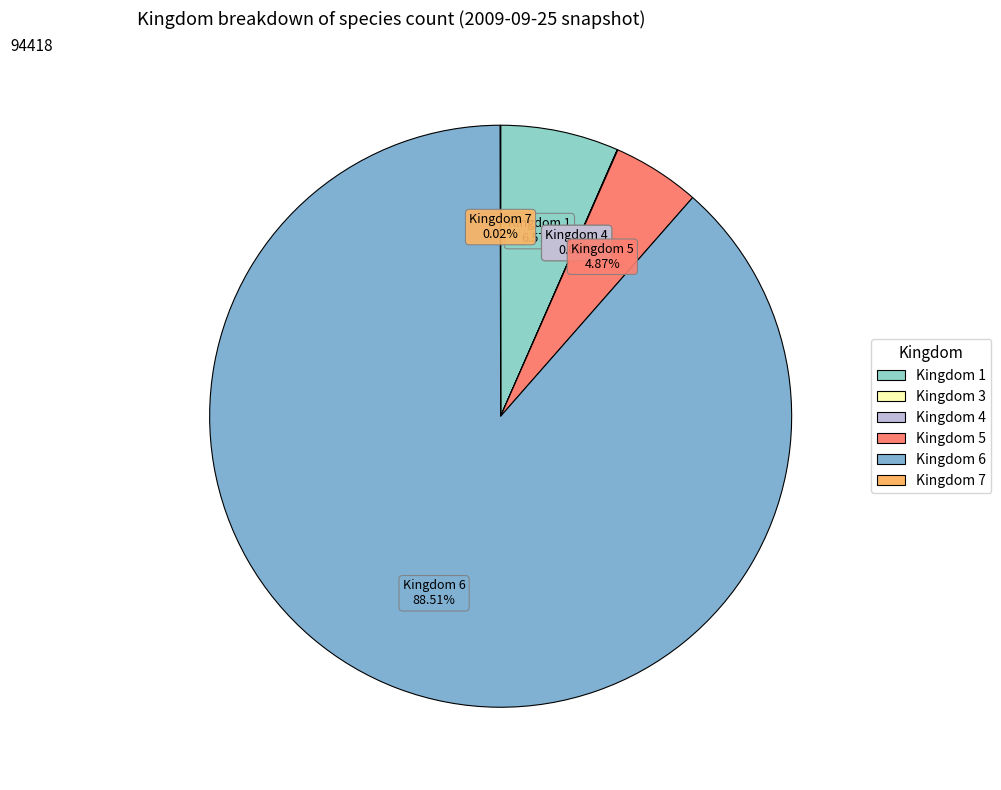

Which category has the smallest portion of the pie?

3